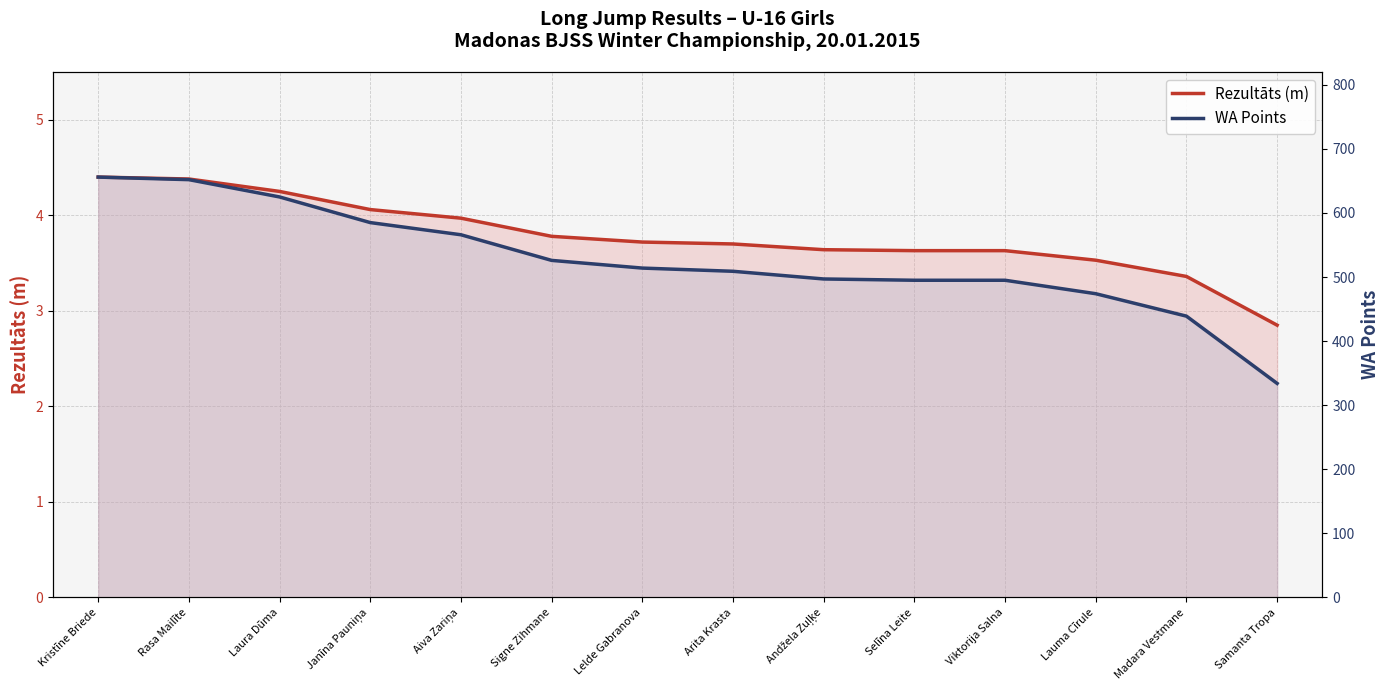

What value does the Rezultāts (m) series have at Samanta Tropa?

2.9